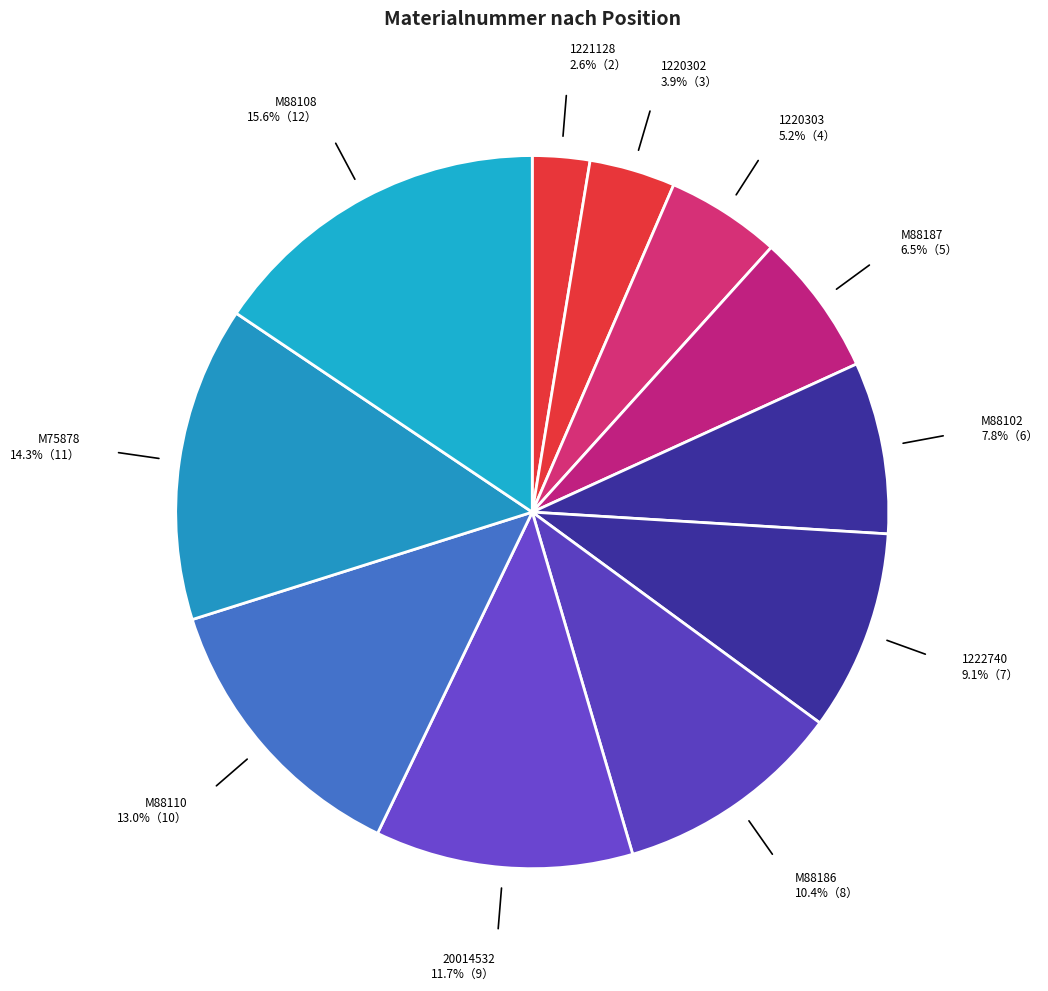

How many segments does this pie chart have?

11